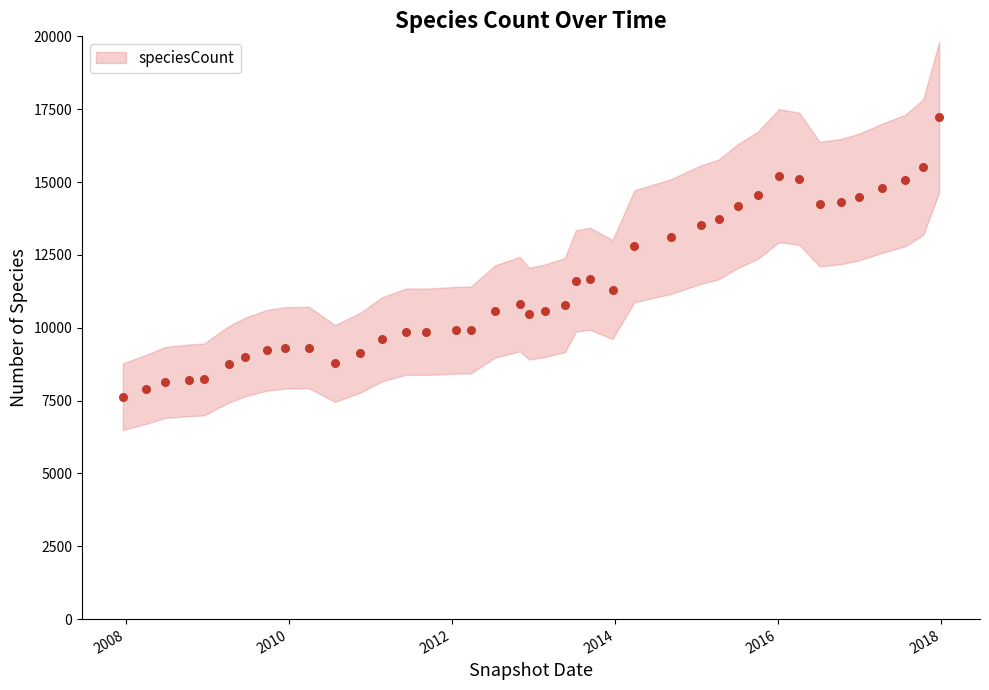

What Y value in the scatter plot is closest to 12432?

12796